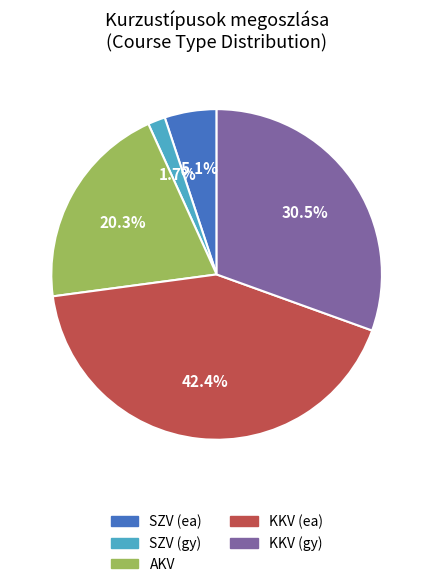

Count the number of slices in the pie.

5